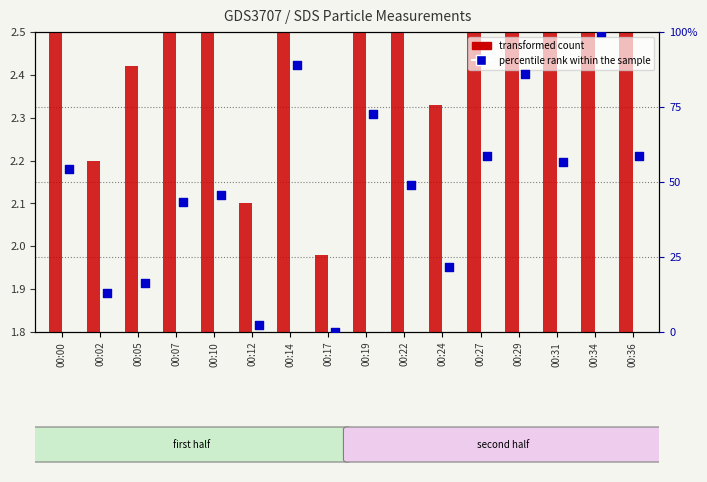

Is the value of transformed count at 00:22 greater than the value of percentile rank within the sample at 00:19?

No